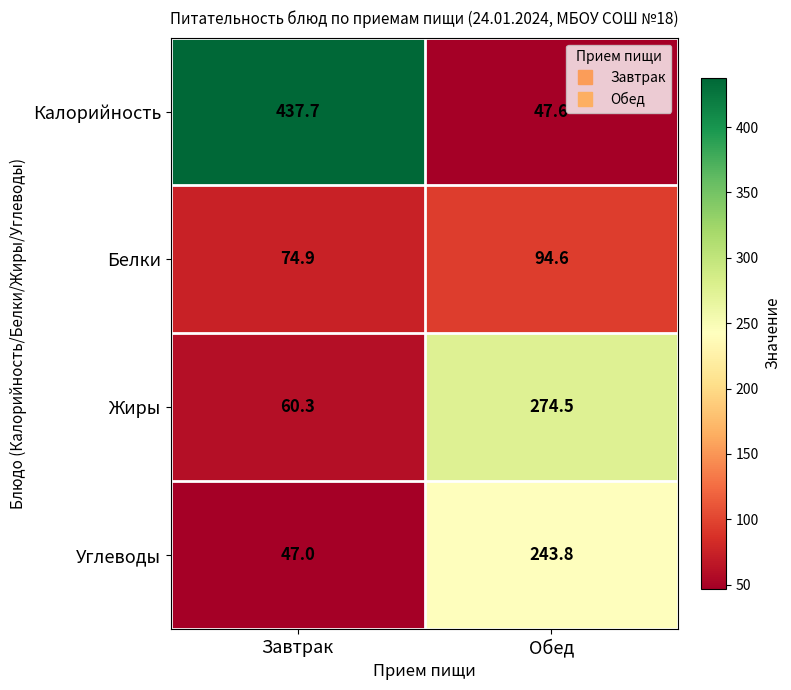

At Завтрак, list the series in order from smallest to largest.

Углеводы, Жиры, Белки, Калорийность